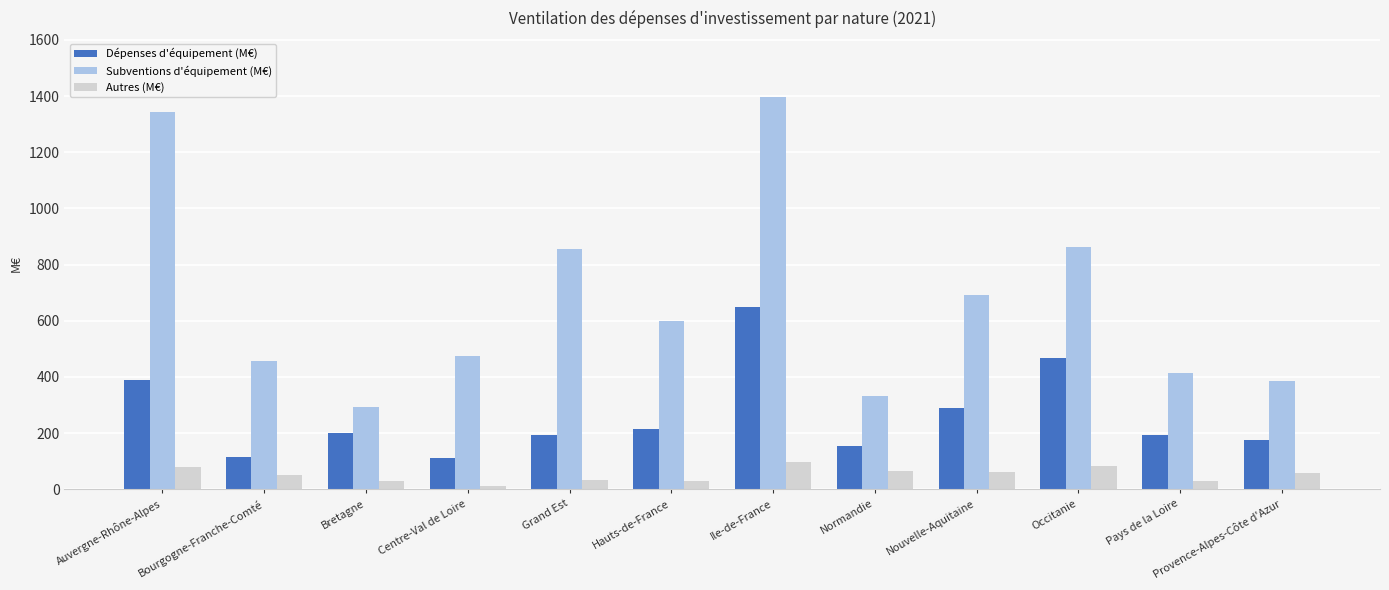

What is the value of the Autres (M€) bar at the 12th from the left?

58.8